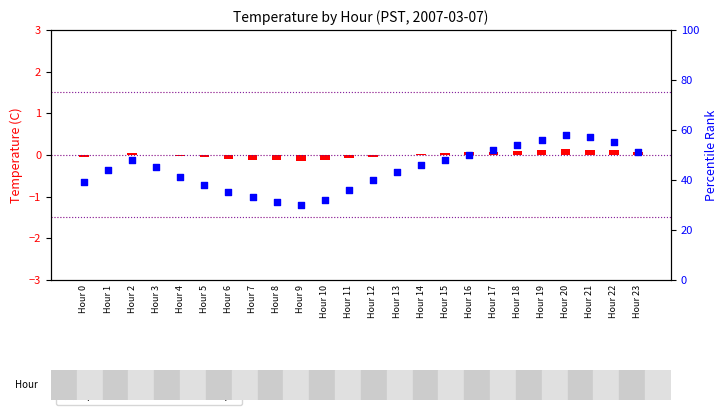

Which series reaches the minimum Y coordinate?

transformed count